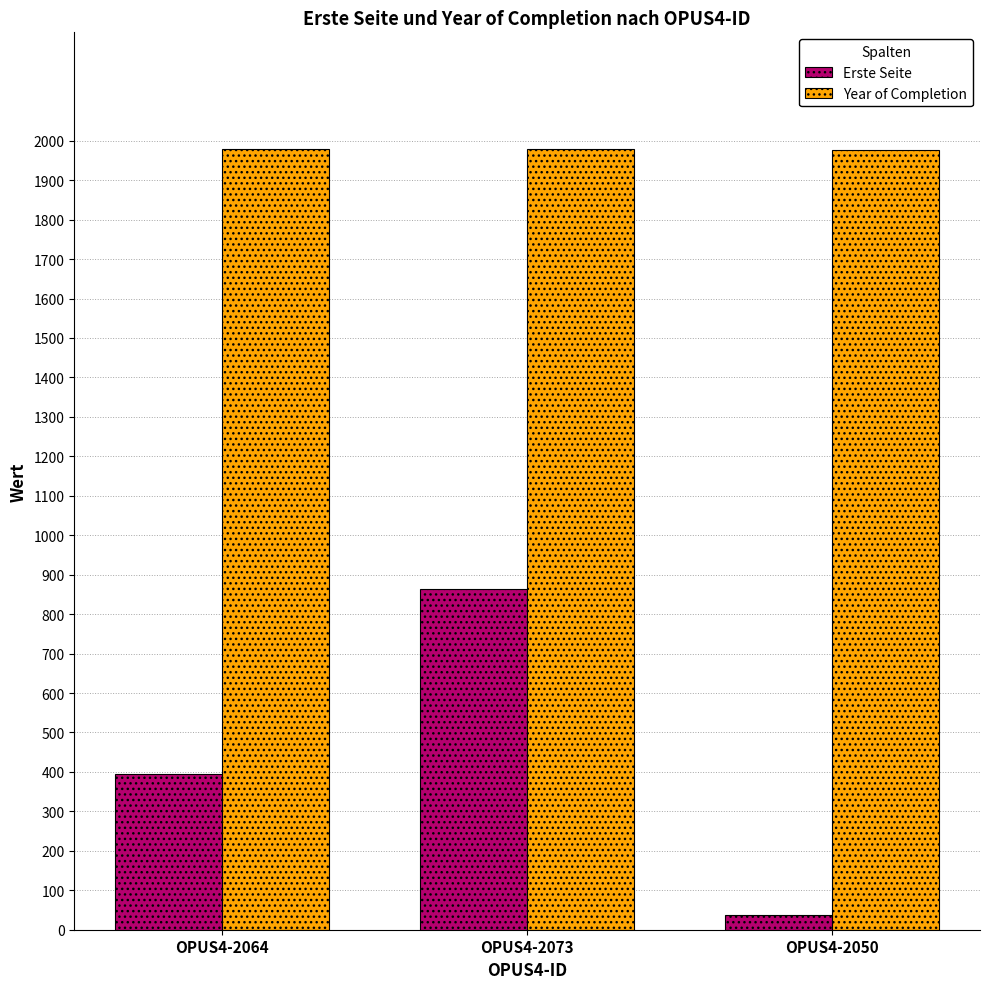

What is the maximum value shown in the chart?

1978